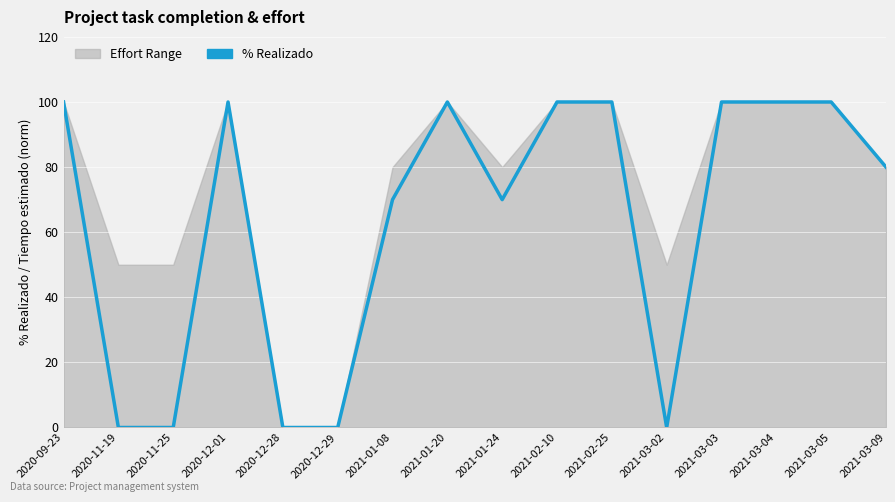

What is the label of the 5th point from the right?

2021-03-02